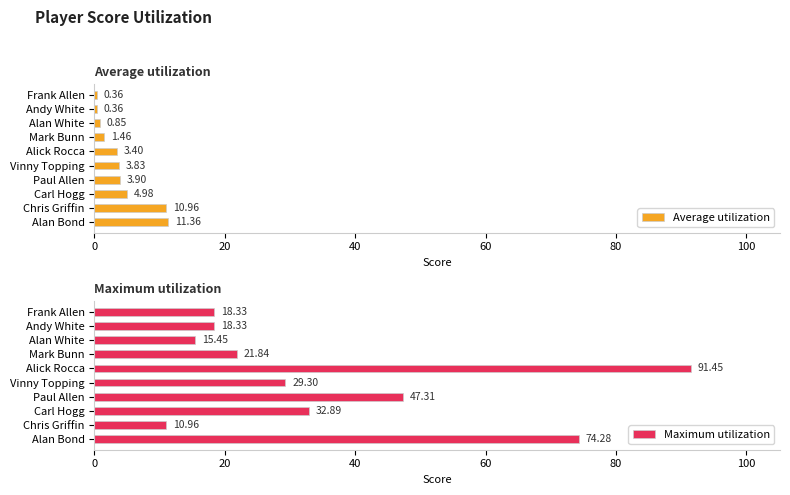

List the series in order of their peak value, lowest first.

Average utilization, Maximum utilization